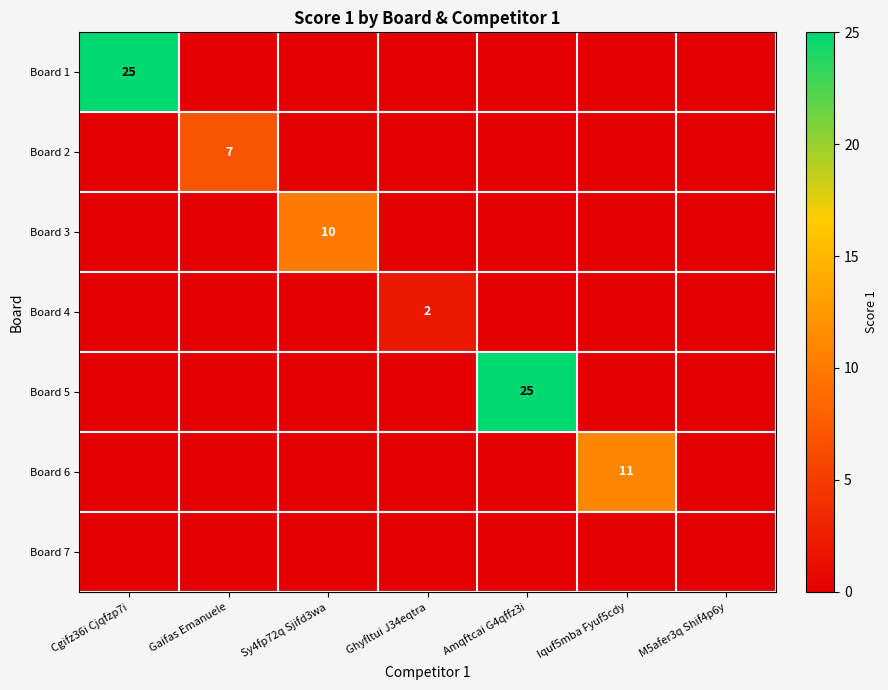

The Board 2 series shows 7 at Gaifas Emanuele. True or false?

True